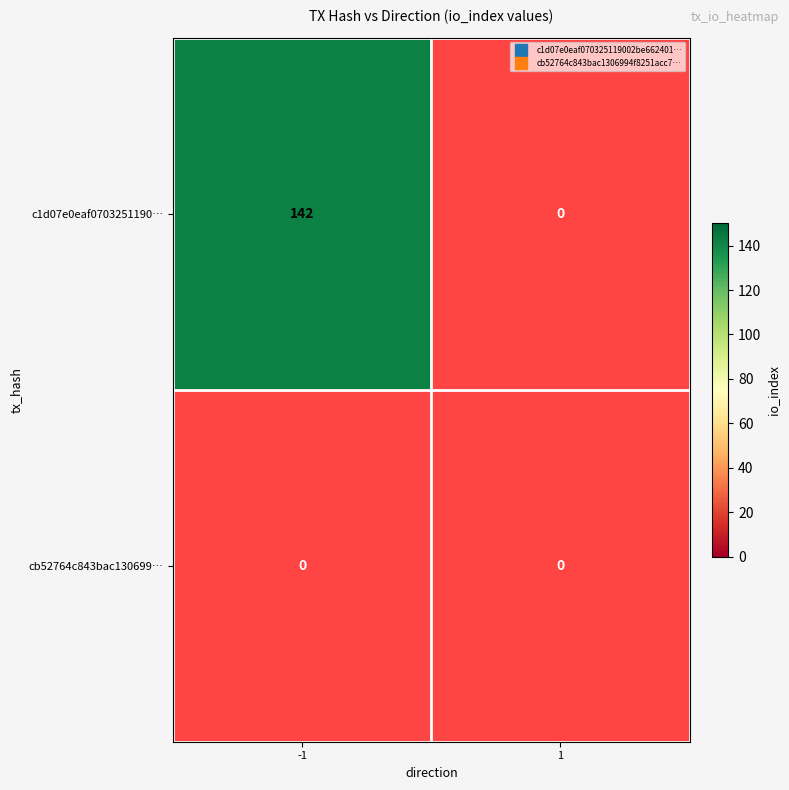

At how many categories does at least one series exceed 73?

1